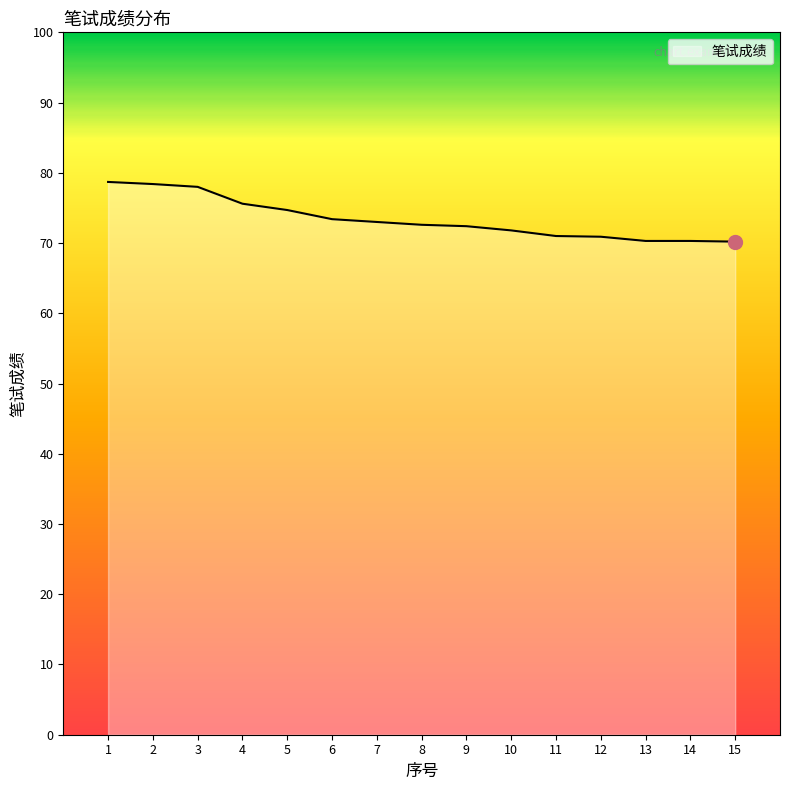

Approximately how many times larger is the value at 11 compared to 2?

0.9